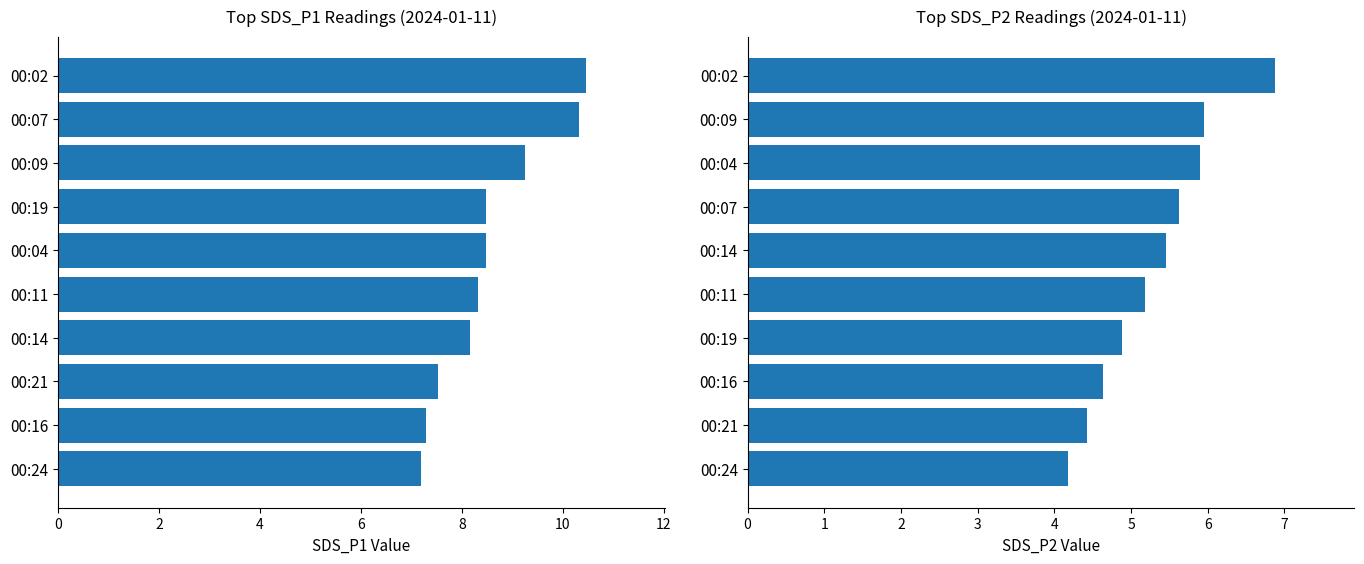

What value does the SDS_P1 series have at 00:02?

10.4